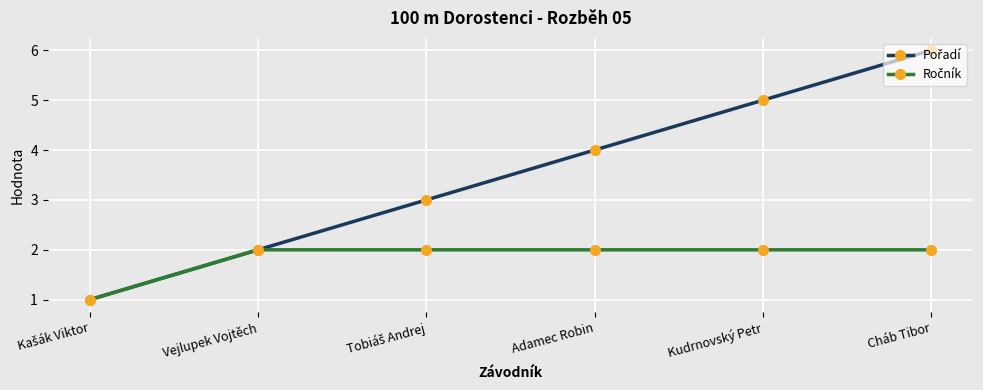

What is the maximum value shown in the chart?

6